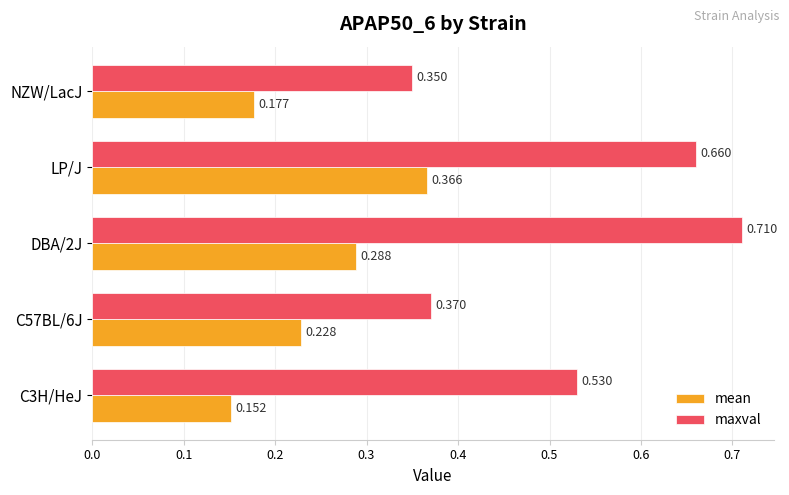

Which series has the widest spread of values?

maxval